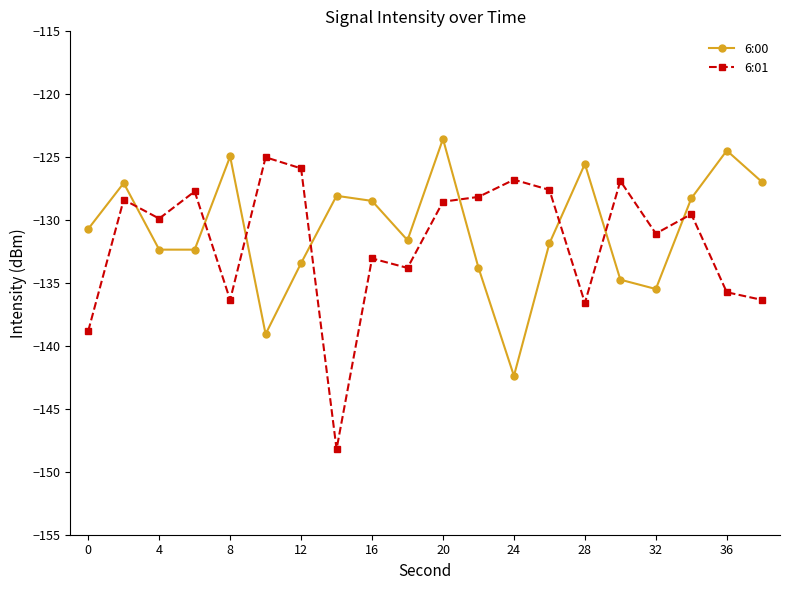

What is the minimum value shown in the chart?

-148.2